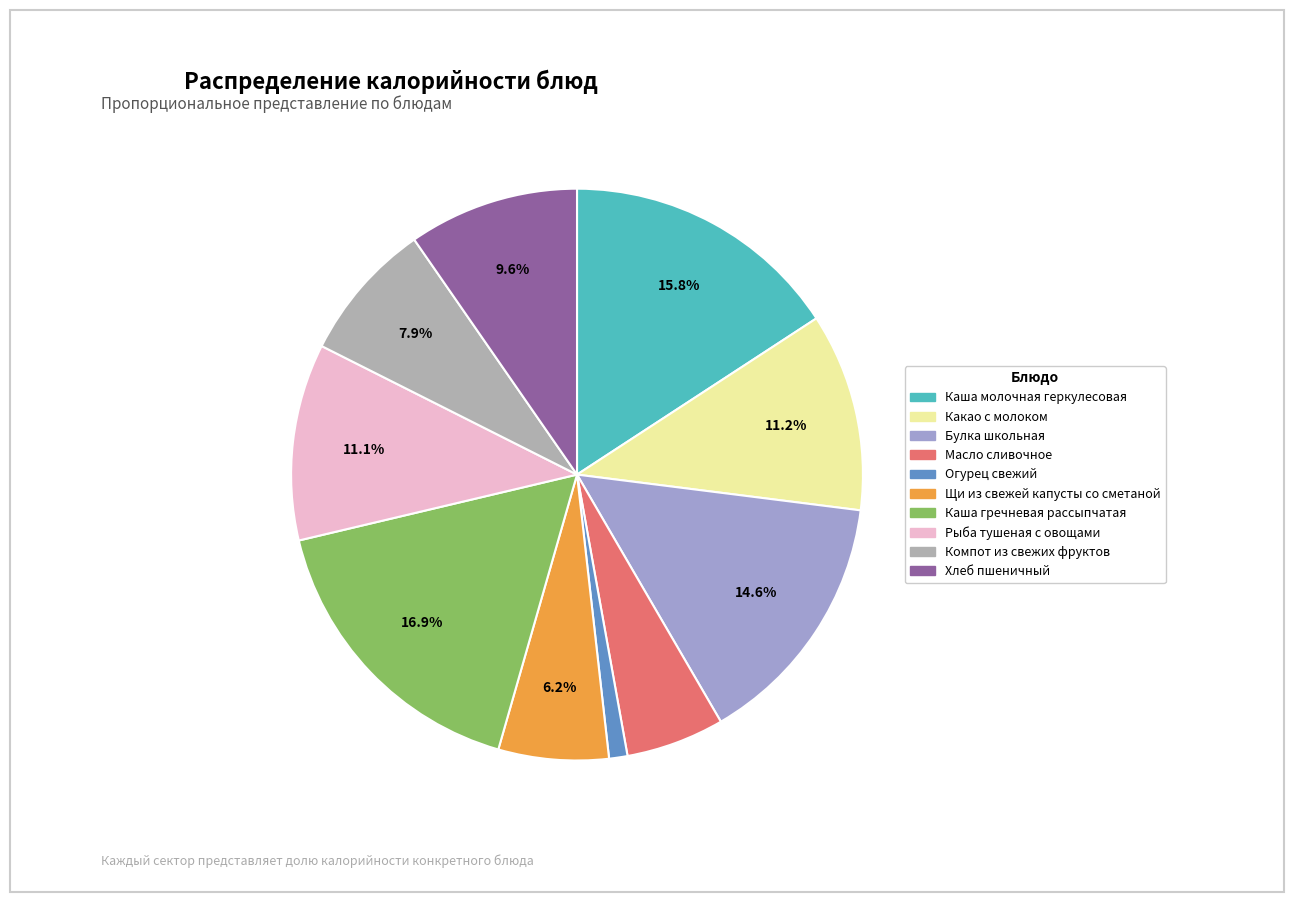

Rank the categories by value from highest to lowest.

Каша гречневая рассыпчатая, Каша молочная геркулесовая, Булка школьная, Какао с молоком, Рыба тушеная с овощами, Хлеб пшеничный, Компот из свежих фруктов, Щи из свежей капусты со сметаной, Масло сливочное, Огурец свежий